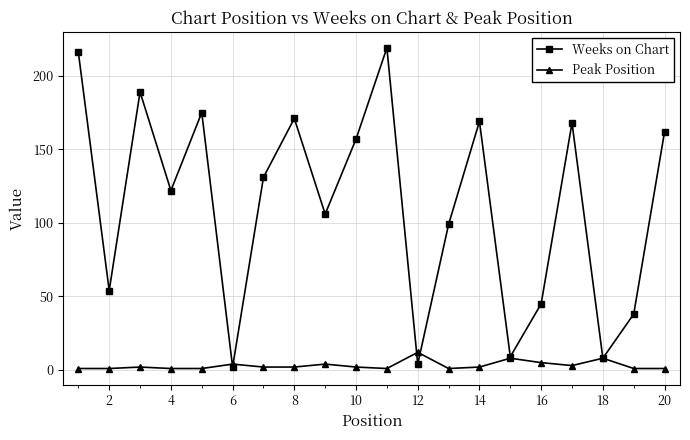

What are all the series names shown in the legend?

Weeks on Chart, Peak Position